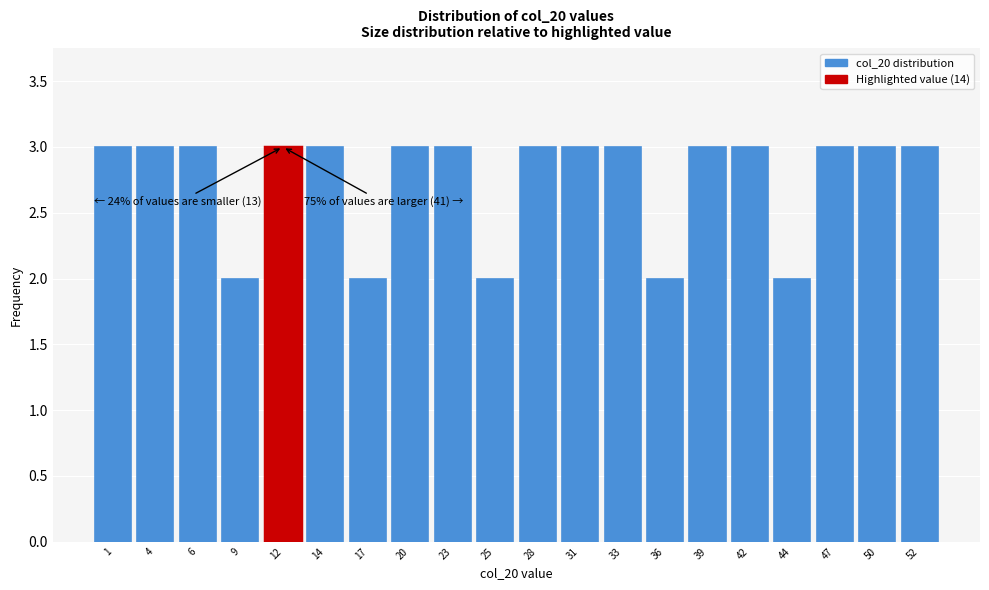

Reading right to left, extract all data points from this chart.

3	3	3	2	3	3	2	3	3	3	2	3	3	2	3	3	2	3	3	3